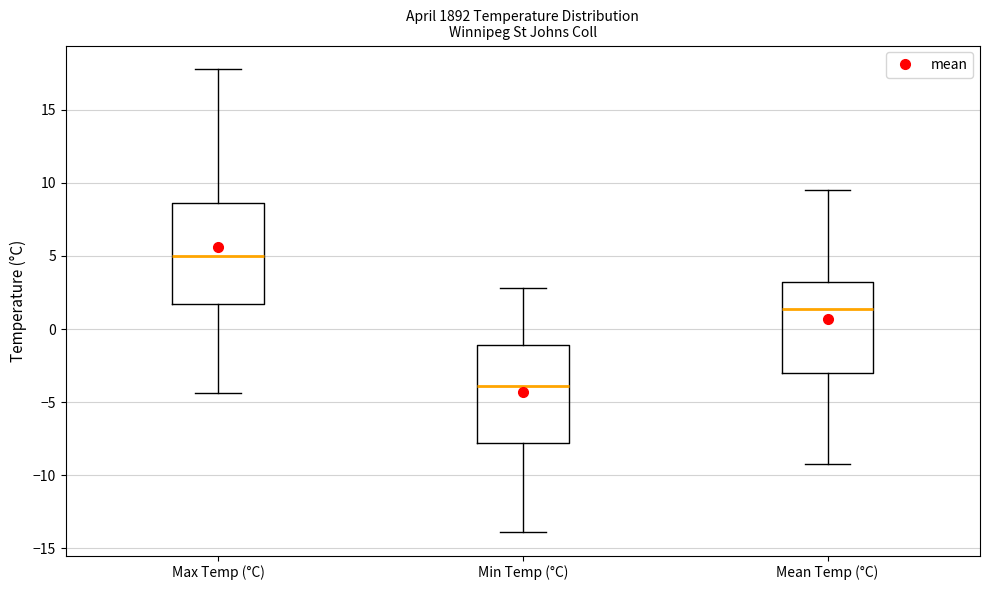

Which box has the lowest median line?

Min Temp (°C)